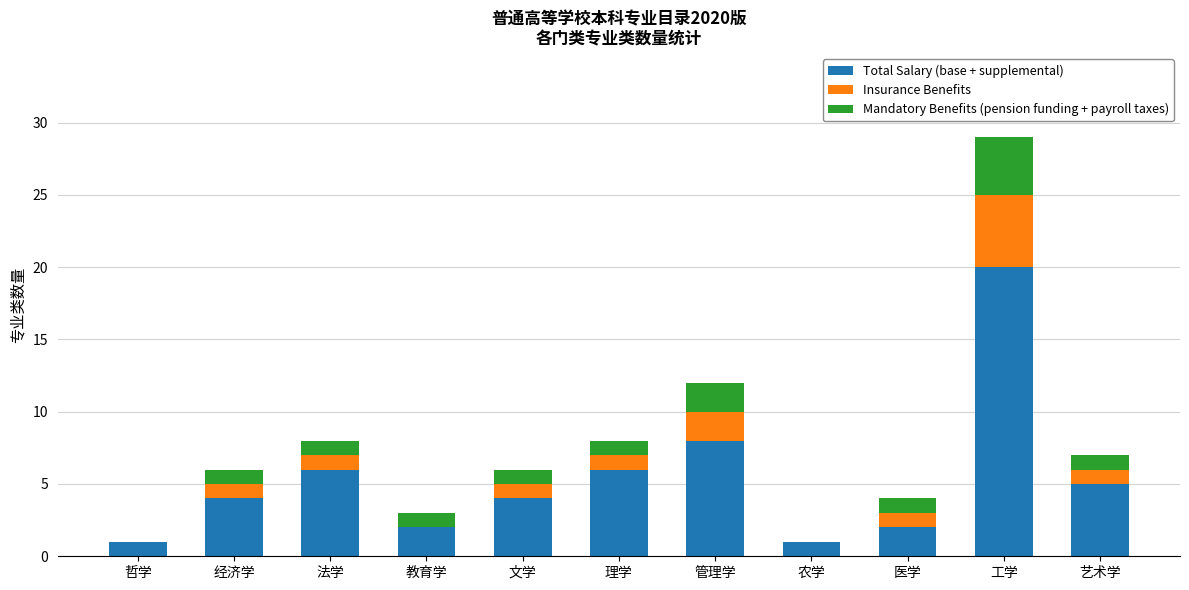

What is the total value across all series at 管理学?

12